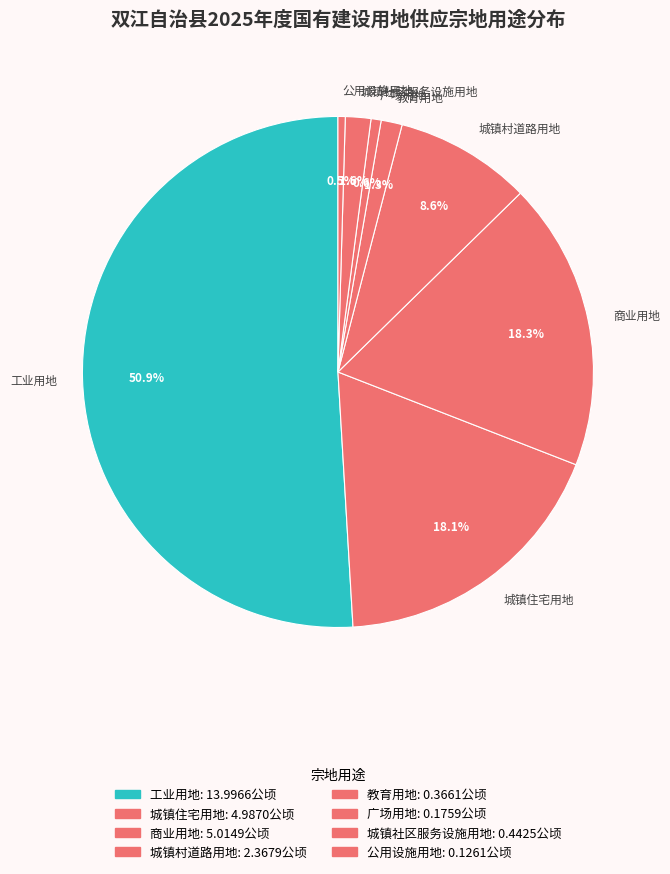

Do 商业用地 and 公用设施用地 together represent more than half of the pie?

No